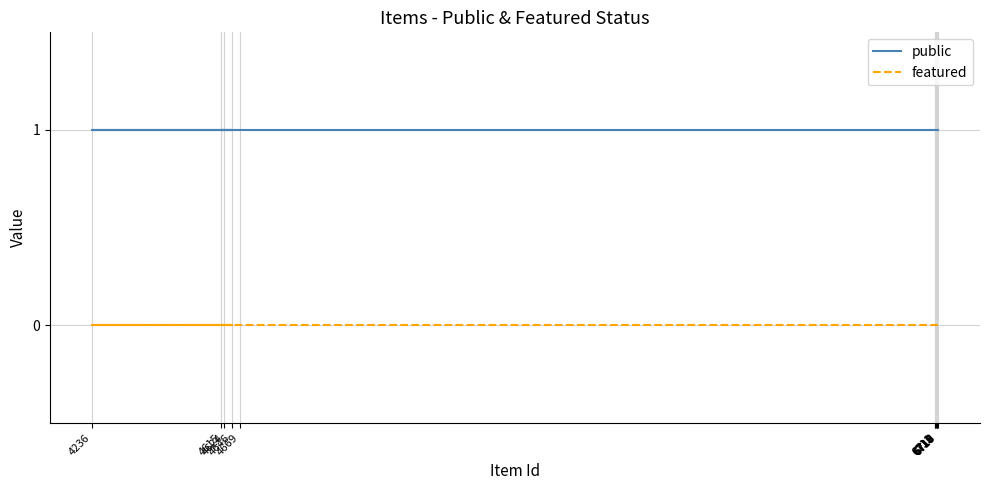

What is the label of the 3rd point from the right?

4646